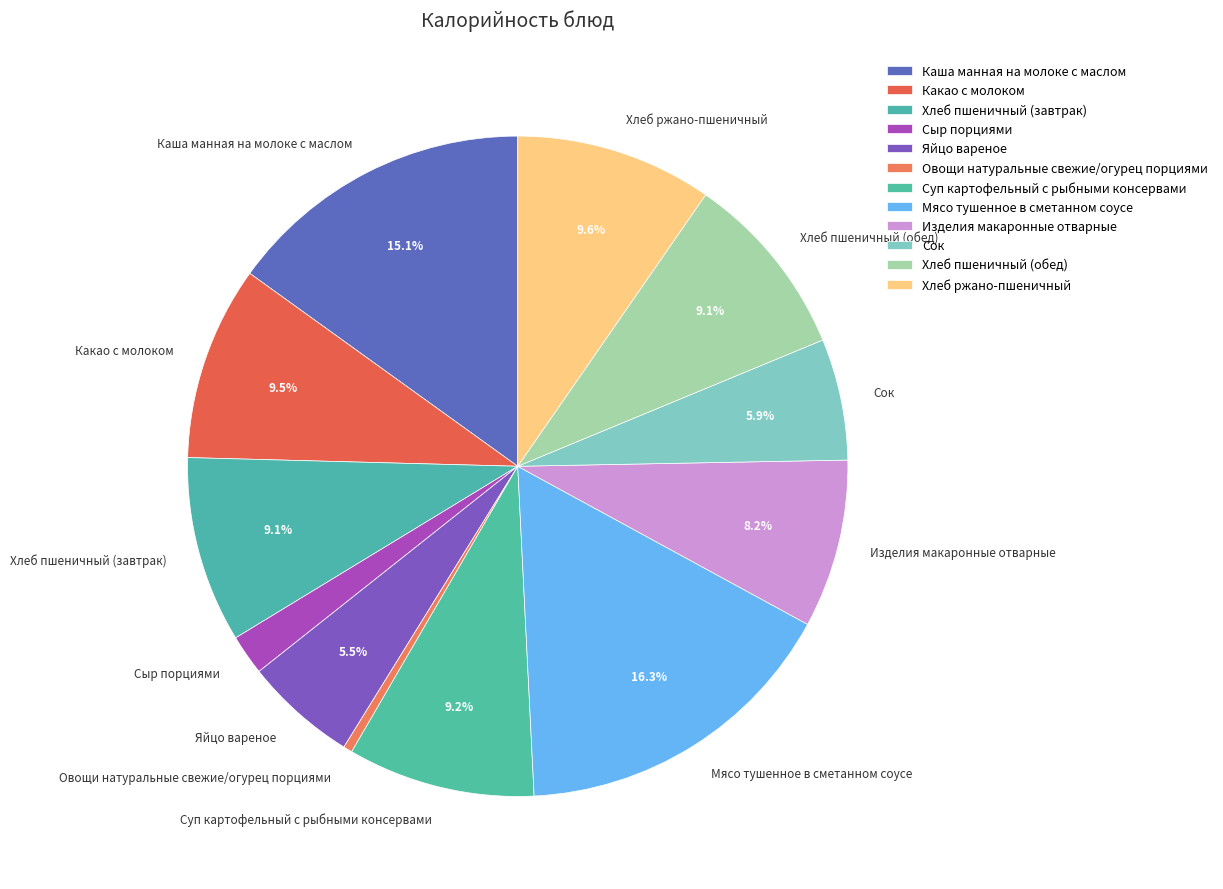

How many slices are in this pie chart?

12